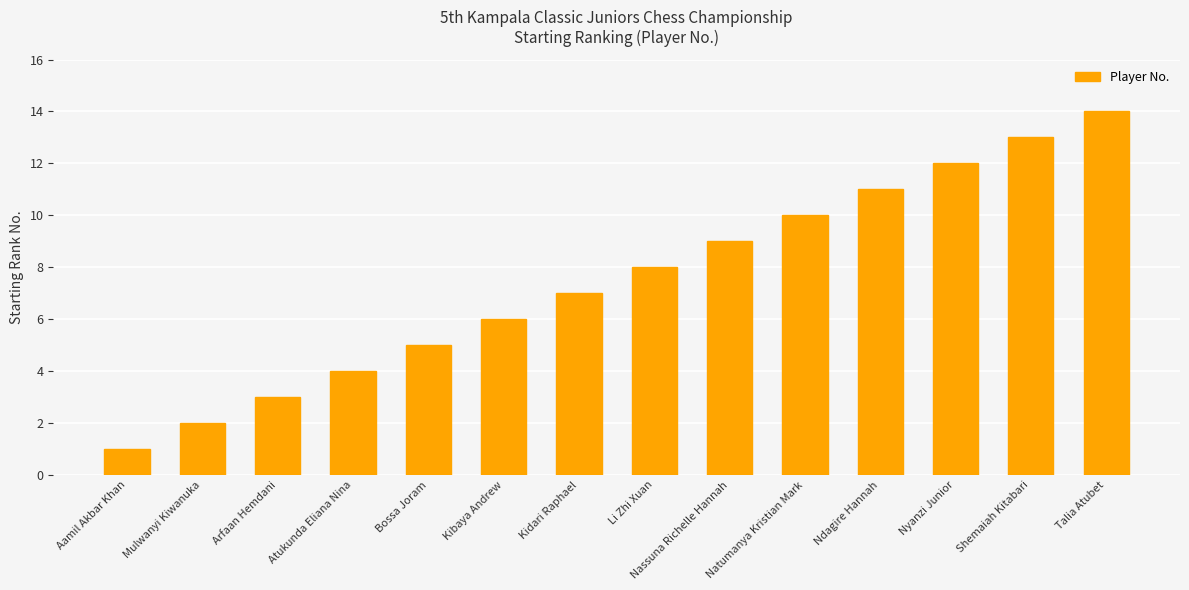

Reading left to right, what are all the values shown in this chart?

1	2	3	4	5	6	7	8	9	10	11	12	13	14